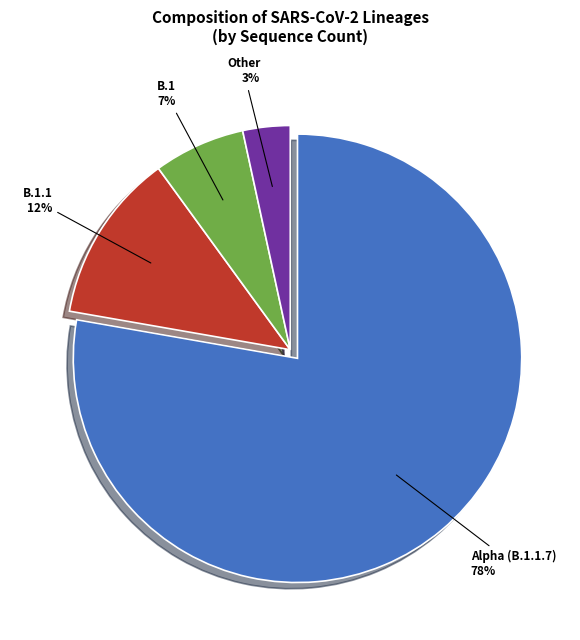

Which has a higher value, B.1.1 or Alpha (B.1.1.7)?

Alpha (B.1.1.7)